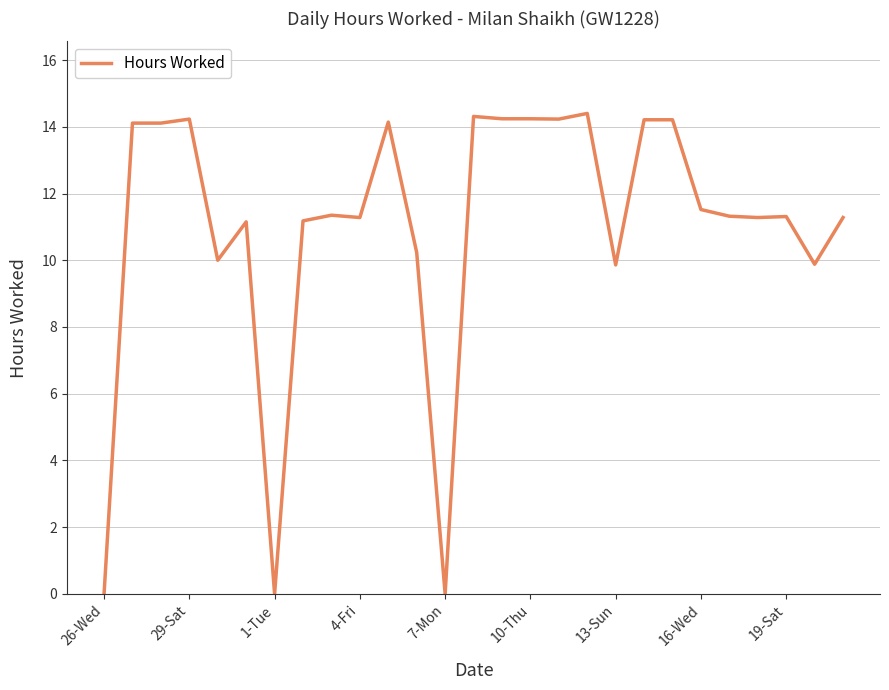

What is the difference between the maximum and minimum values?

14.4